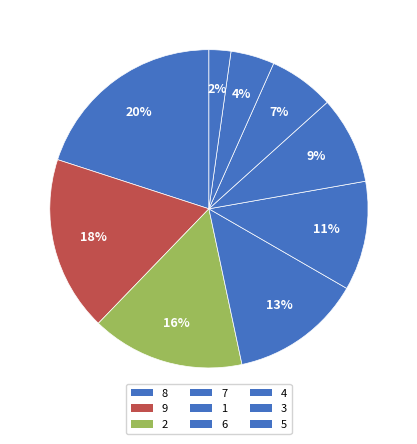

How many segments does this pie chart have?

9